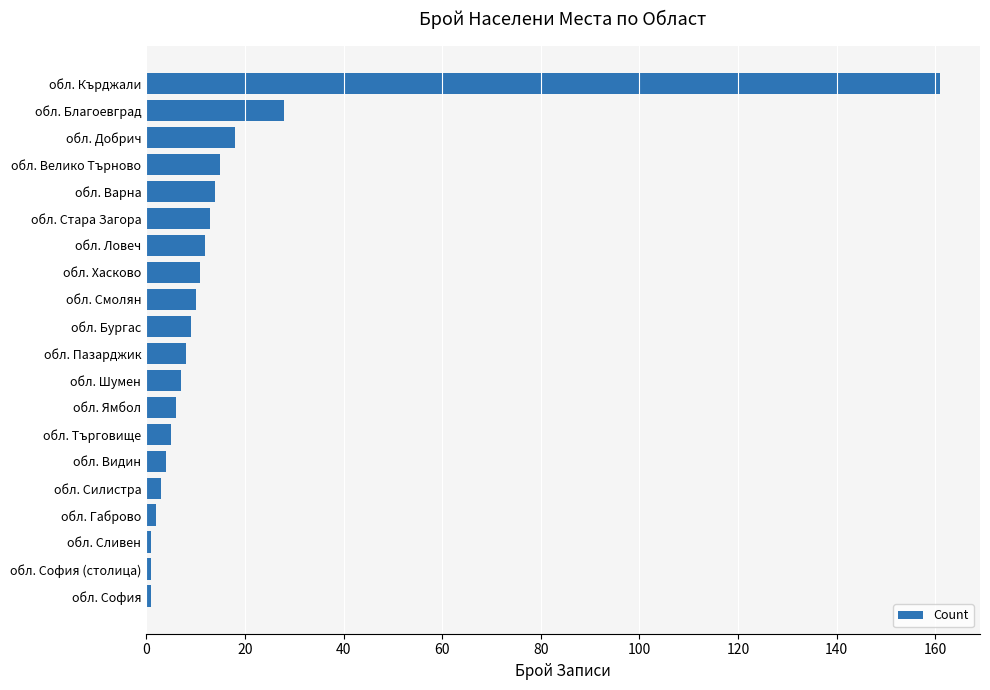

Reading top to bottom, list all the values displayed in this chart.

обл. Кърджали=161	обл. Благоевград=28	обл. Добрич=18	обл. Велико Търново=15	обл. Варна=14	обл. Стара Загора=13	обл. Ловеч=12	обл. Хасково=11	обл. Смолян=10	обл. Бургас=9	обл. Пазарджик=8	обл. Шумен=7	обл. Ямбол=6	обл. Търговище=5	обл. Видин=4	обл. Силистра=3	обл. Габрово=2	обл. Сливен=1	обл. София (столица)=1	обл. София=1